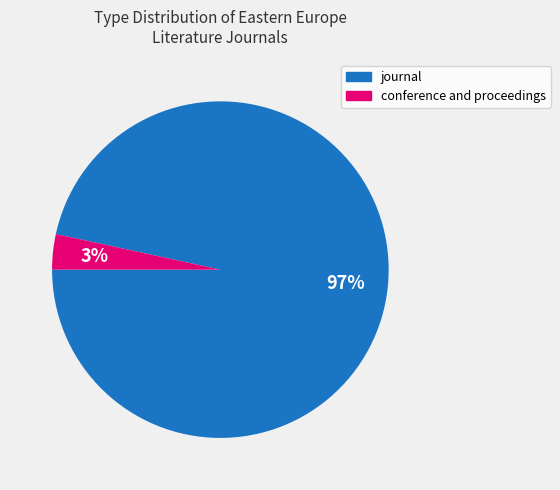

What percentage is the conference and proceedings slice, to the nearest percent?

3%